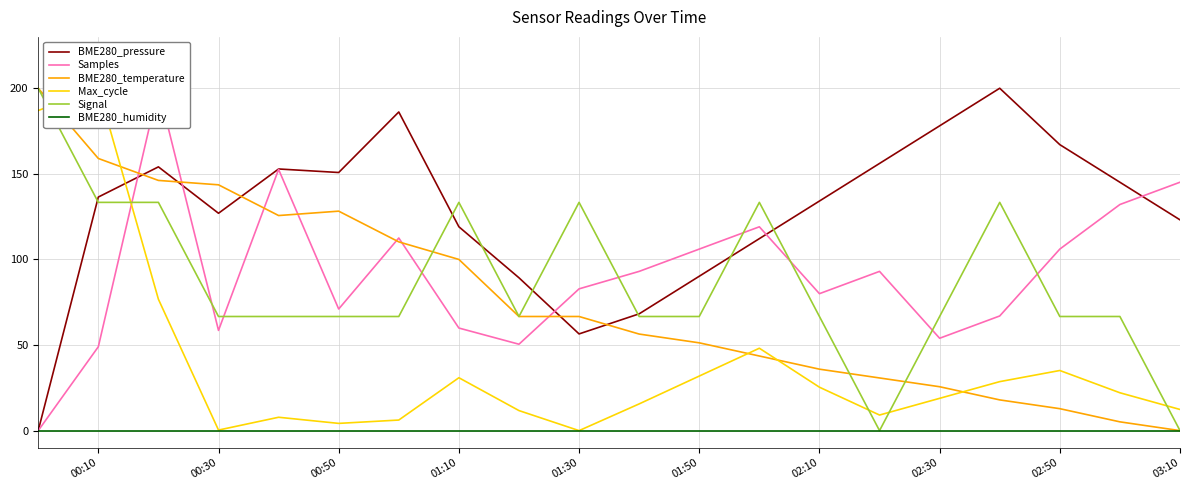

The value of BME280_pressure at 02:50 is 167.1. True or false?

True